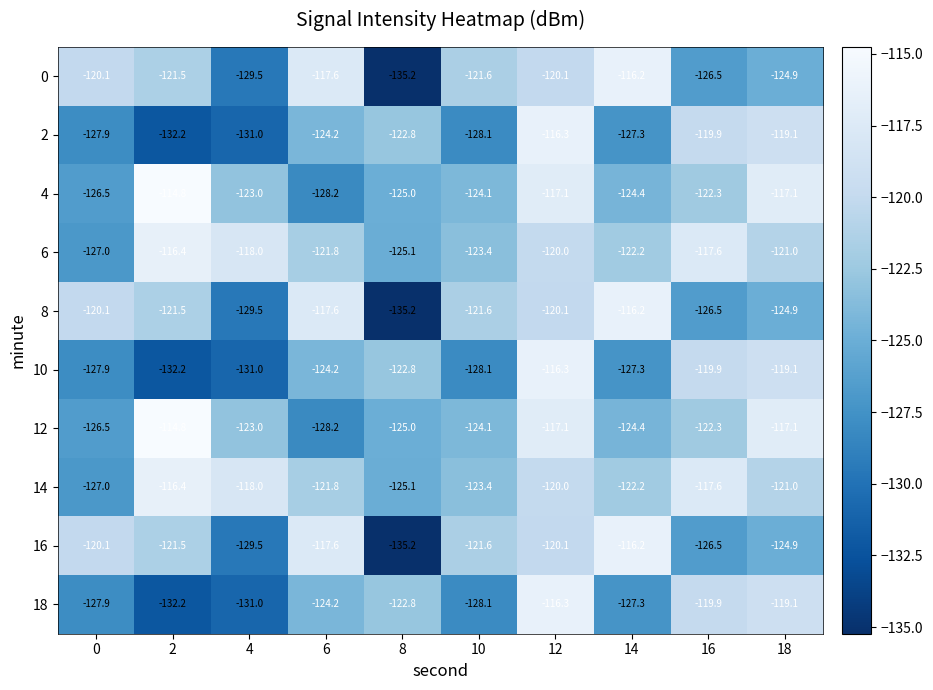

How many series are shown in this chart?

10